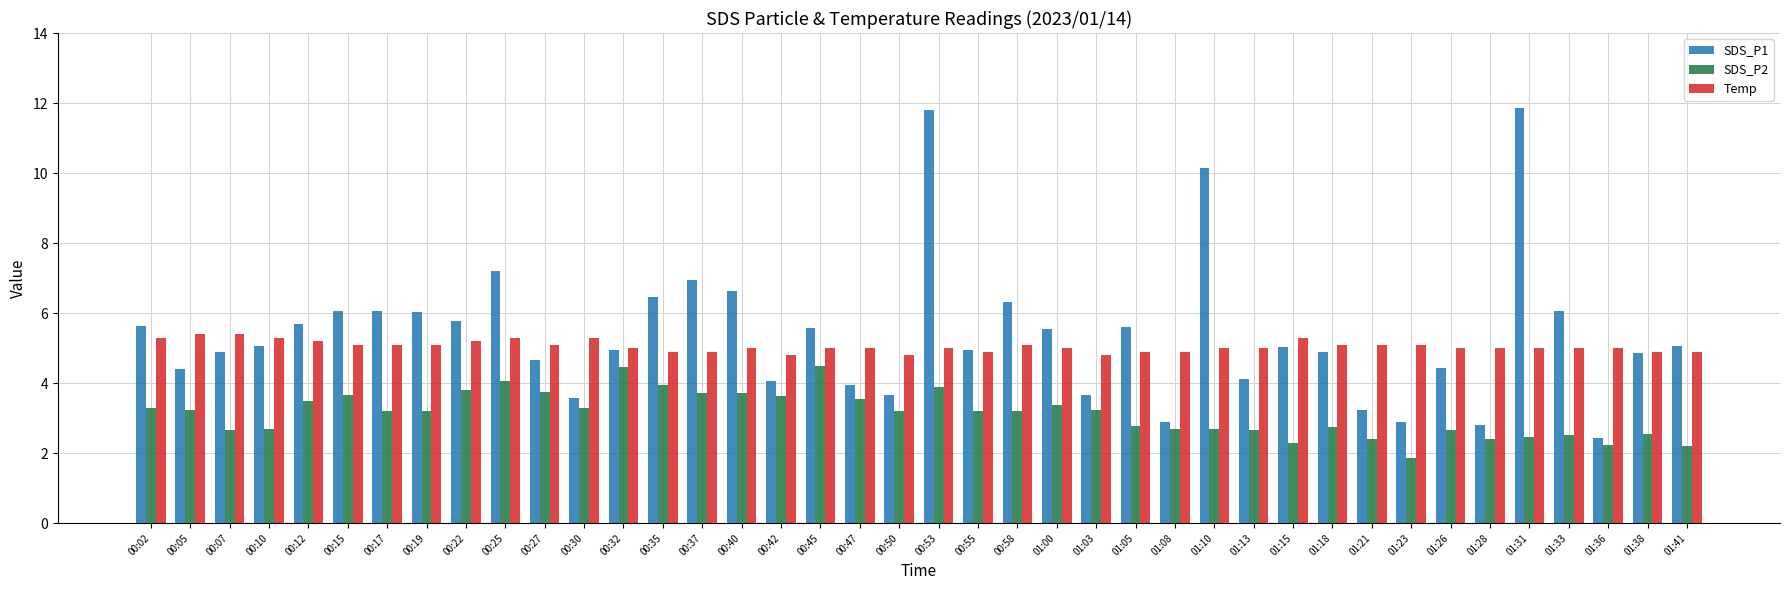

What are all the series names shown in the legend?

SDS_P1, SDS_P2, Temp